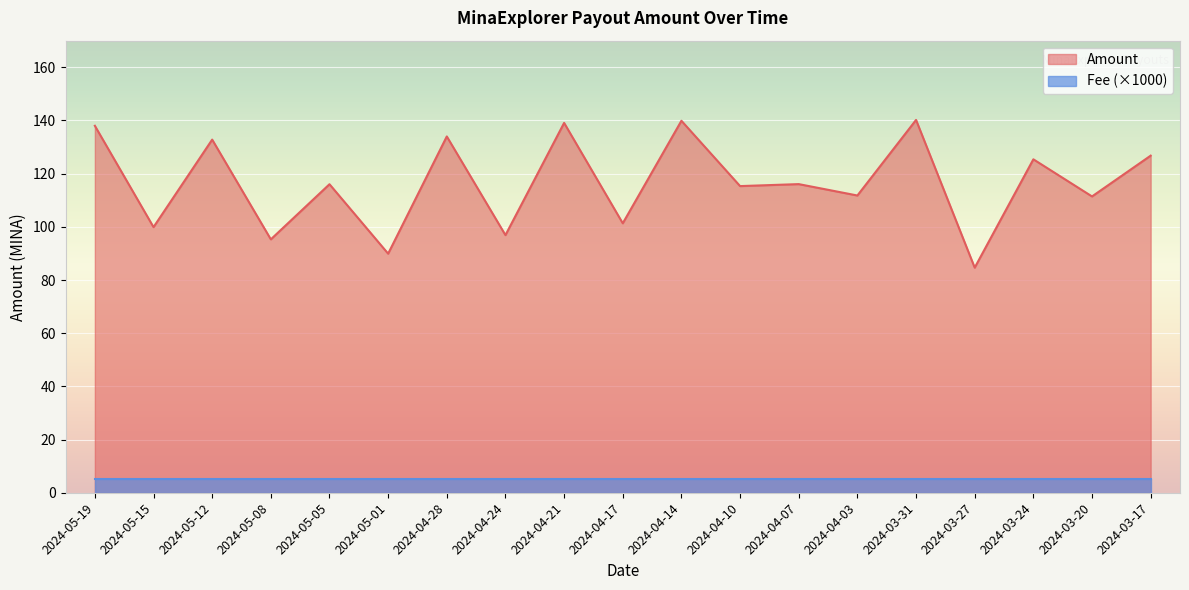

What is the label of the 12th point from the left?

2024-04-10